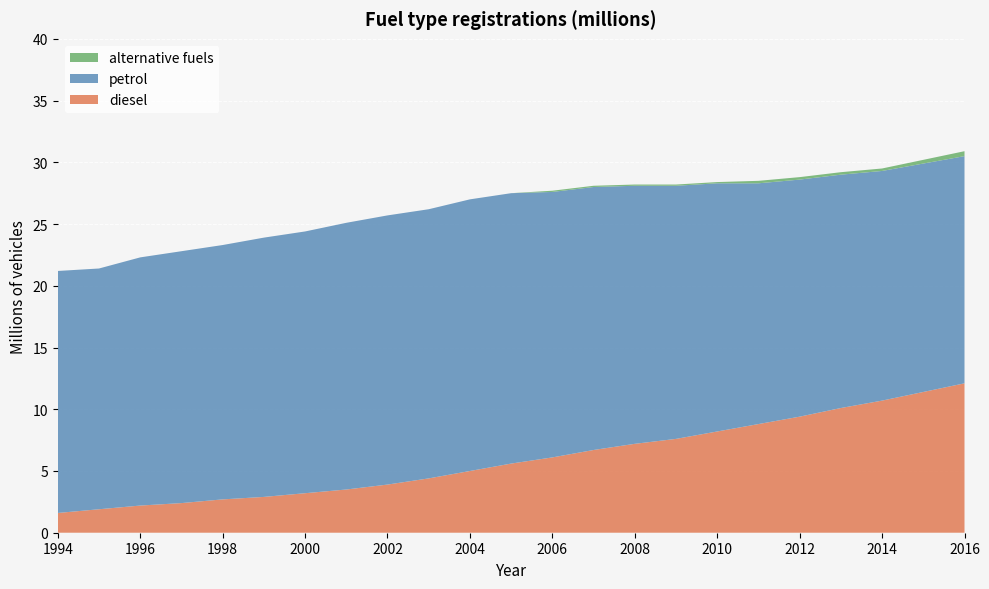

Reading left to right, transcribe all the data shown in this chart.

diesel: 1994=1.6	1995=1.9	1996=2.2	1997=2.4	1998=2.7	1999=2.9	2000=3.2	2001=3.5	2002=3.9	2003=4.4	2004=5.0	2005=5.6	2006=6.1	2007=6.7	2008=7.2	2009=7.6	2010=8.2	2011=8.8	2012=9.4	2013=10.1	2014=10.7	2015=11.4	2016=12.1
petrol: 1994=19.6	1995=19.5	1996=20.1	1997=20.4	1998=20.6	1999=21.0	2000=21.2	2001=21.6	2002=21.8	2003=21.8	2004=22.0	2005=21.9	2006=21.5	2007=21.3	2008=20.9	2009=20.5	2010=20.1	2011=19.5	2012=19.2	2013=18.9	2014=18.6	2015=18.5	2016=18.4
alternative fuels: 1994=0.0	1995=0.0	1996=0.0	1997=0.0	1998=0.0	1999=0.0	2000=0.0	2001=0.0	2002=0.0	2003=0.0	2004=0.0	2005=0.0	2006=0.1	2007=0.1	2008=0.1	2009=0.1	2010=0.1	2011=0.2	2012=0.2	2013=0.2	2014=0.2	2015=0.3	2016=0.4